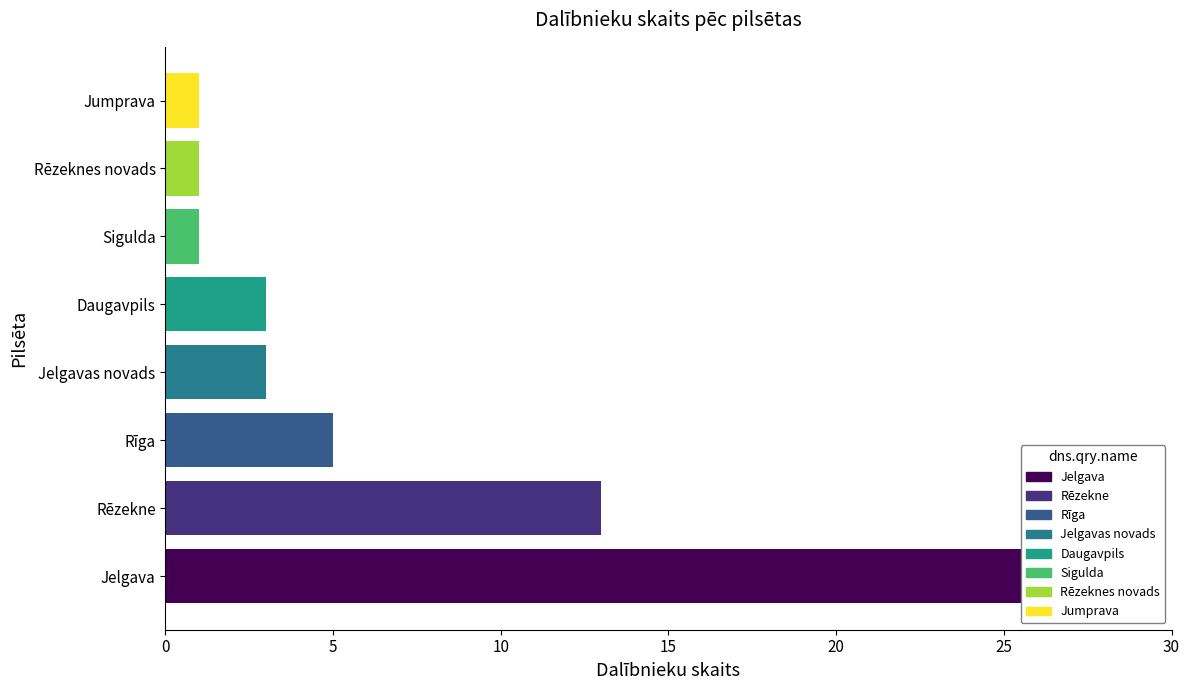

What is the maximum value shown in the chart?

28